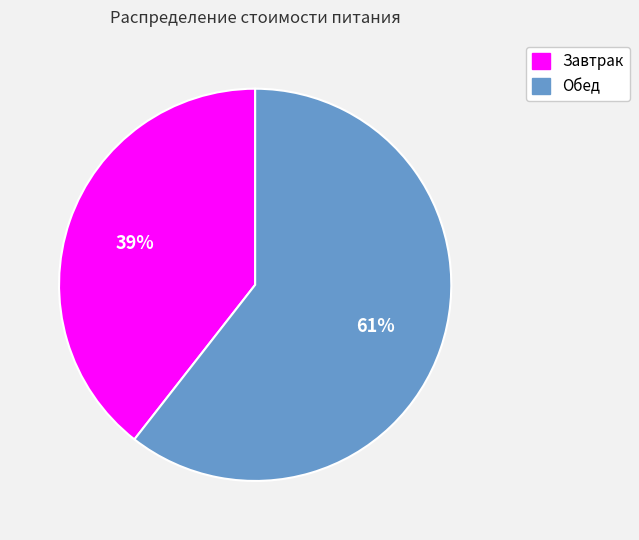

To the nearest percent, what is the average slice percentage?

50%